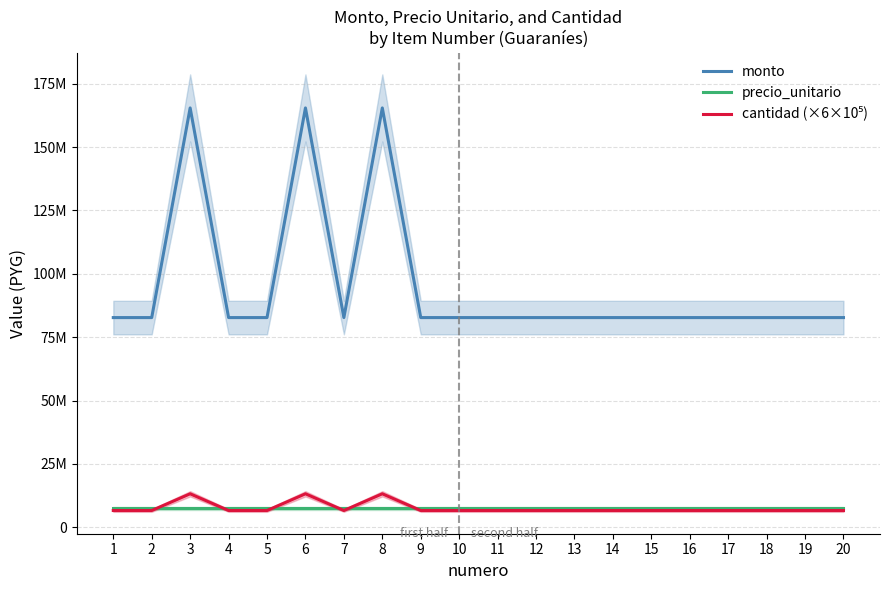

At which category does cantidad (×6×10⁵) reach its first local valley?

7